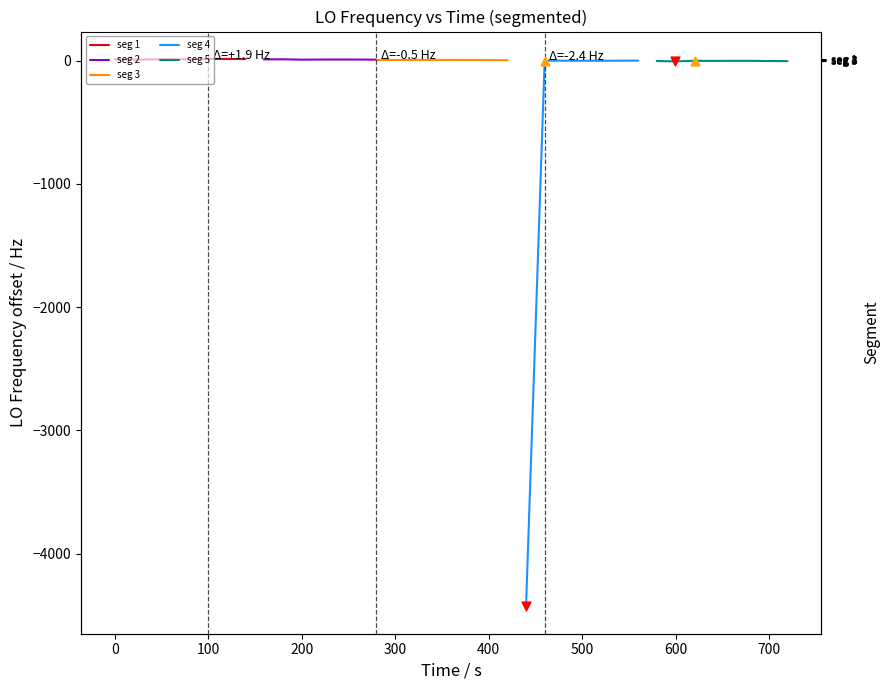

Which series contains the lowest Y value?

seg 4